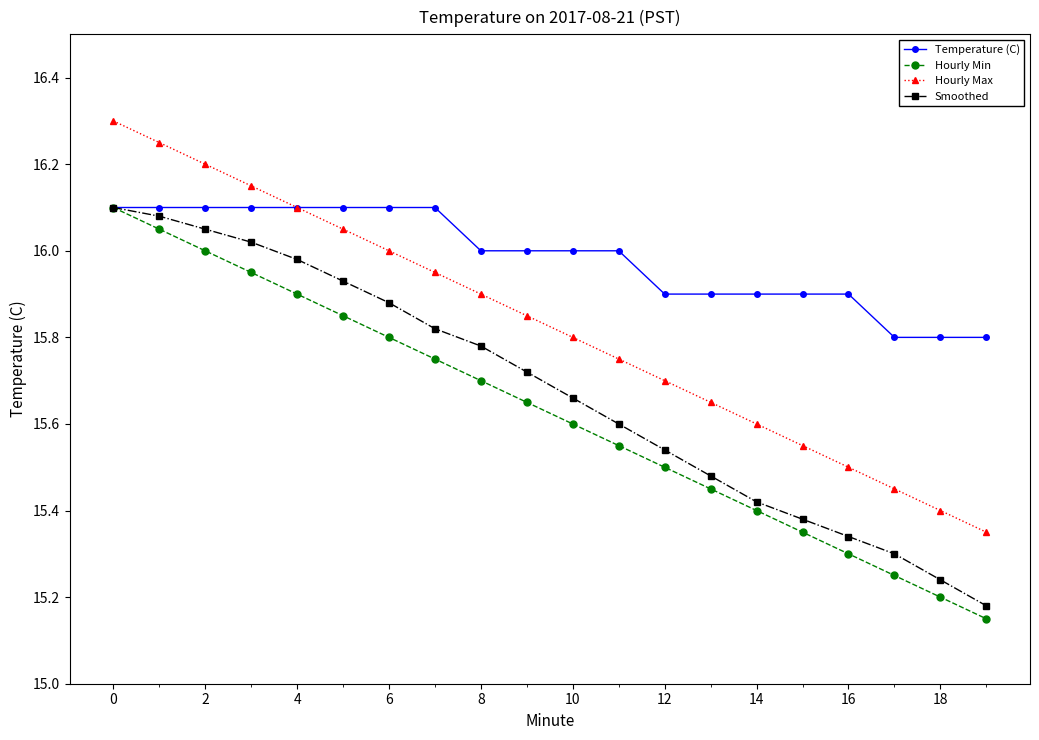

What is the greatest value displayed?

16.3